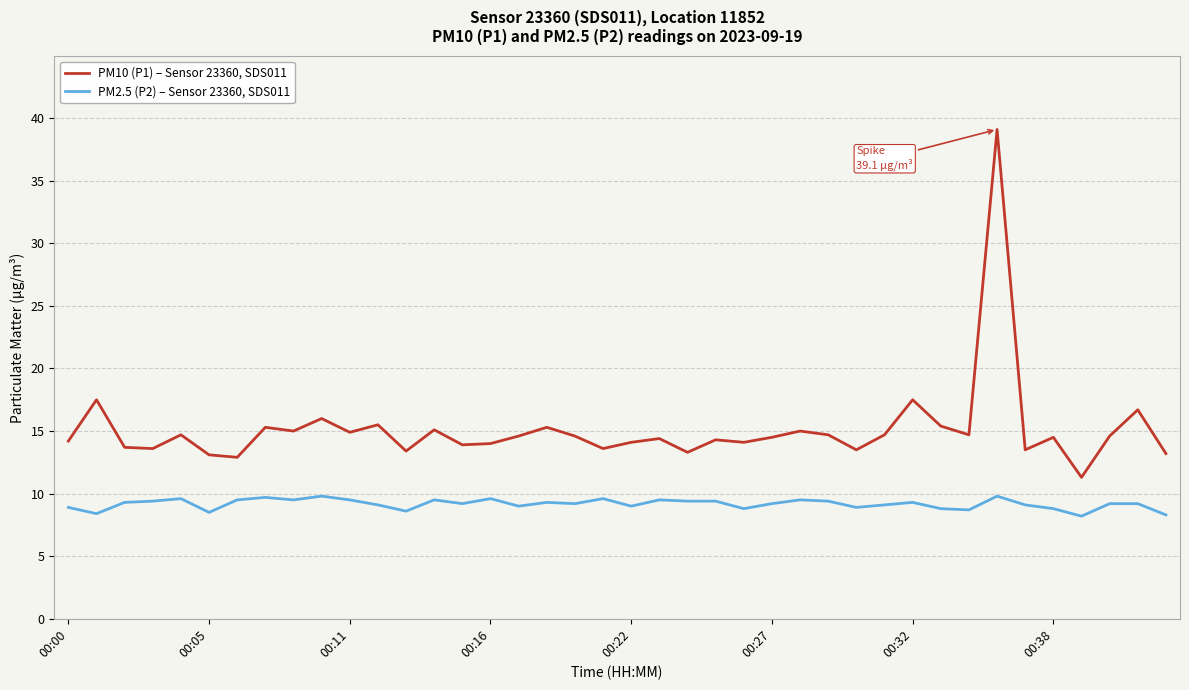

What is the minimum value for PM10 (P1) – Sensor 23360, SDS011?

11.3